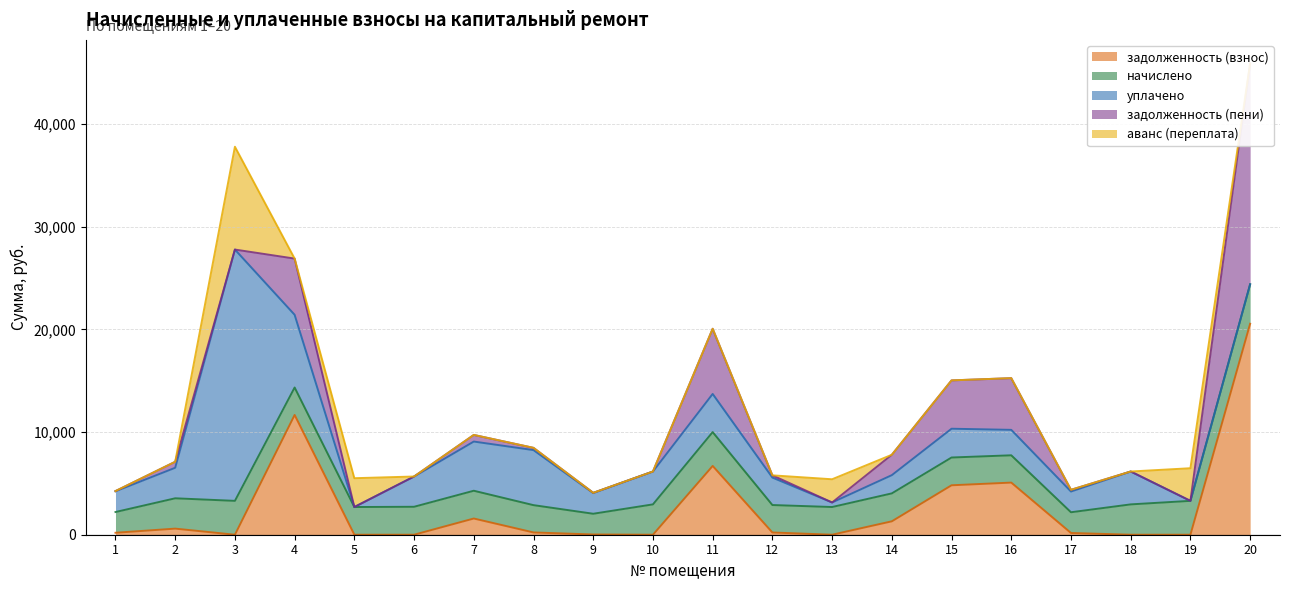

Where is the first local minimum for начислено?

4